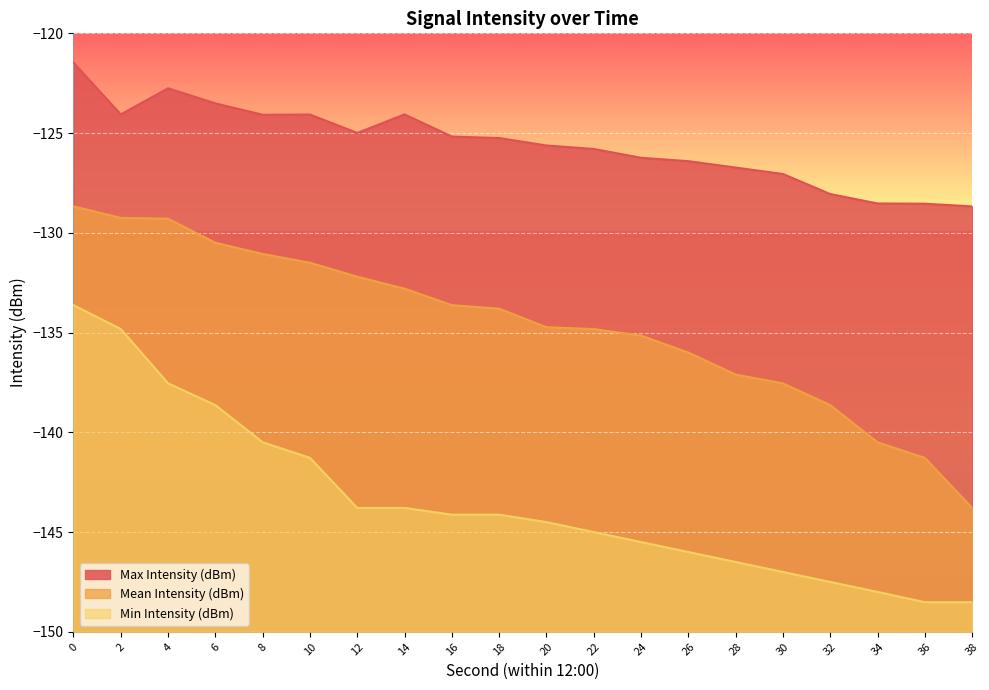

How many lines are shown in the chart?

3